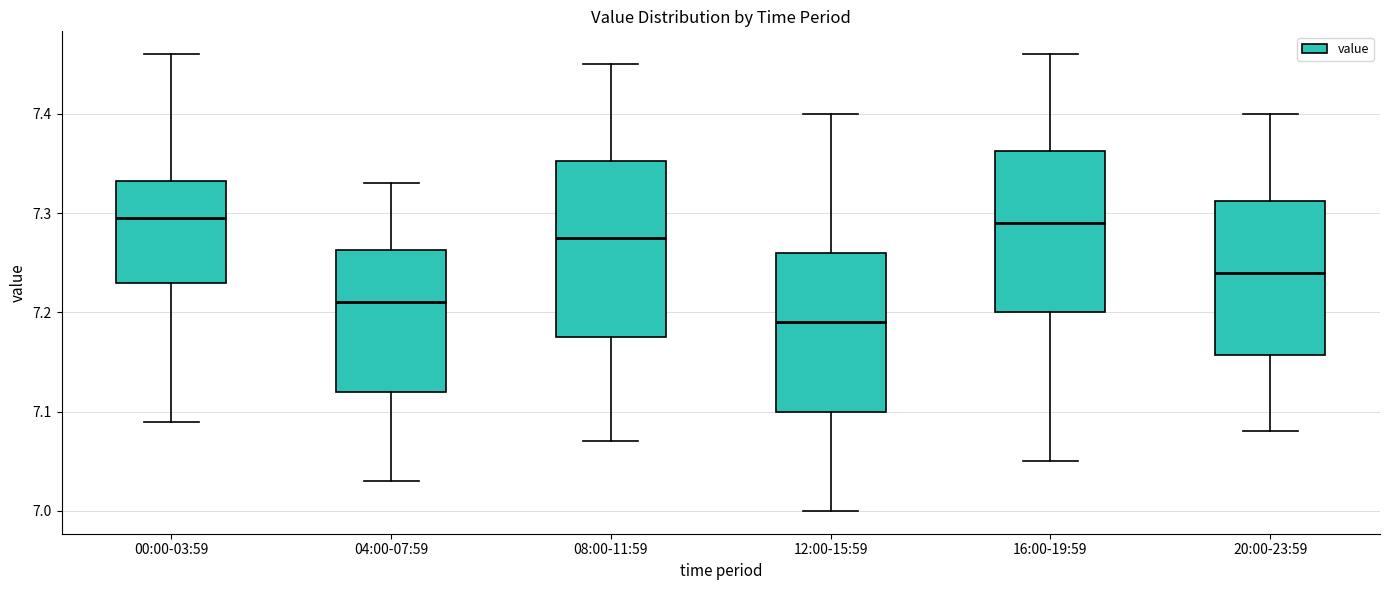

Reading left to right, read every box against the y-axis: the position of its median line, the range the box covers, and the ends of its whiskers. The values are not printed on the chart, so give them approximately, as read against the axis.

00:00-03:59: median 7.30, box 7.23 to 7.33, whiskers 7.09 to 7.46
04:00-07:59: median 7.21, box 7.12 to 7.26, whiskers 7.03 to 7.33
08:00-11:59: median 7.28, box 7.18 to 7.35, whiskers 7.07 to 7.45
12:00-15:59: median 7.19, box 7.10 to 7.26, whiskers 7.00 to 7.40
16:00-19:59: median 7.29, box 7.20 to 7.36, whiskers 7.05 to 7.46
20:00-23:59: median 7.24, box 7.16 to 7.31, whiskers 7.08 to 7.40